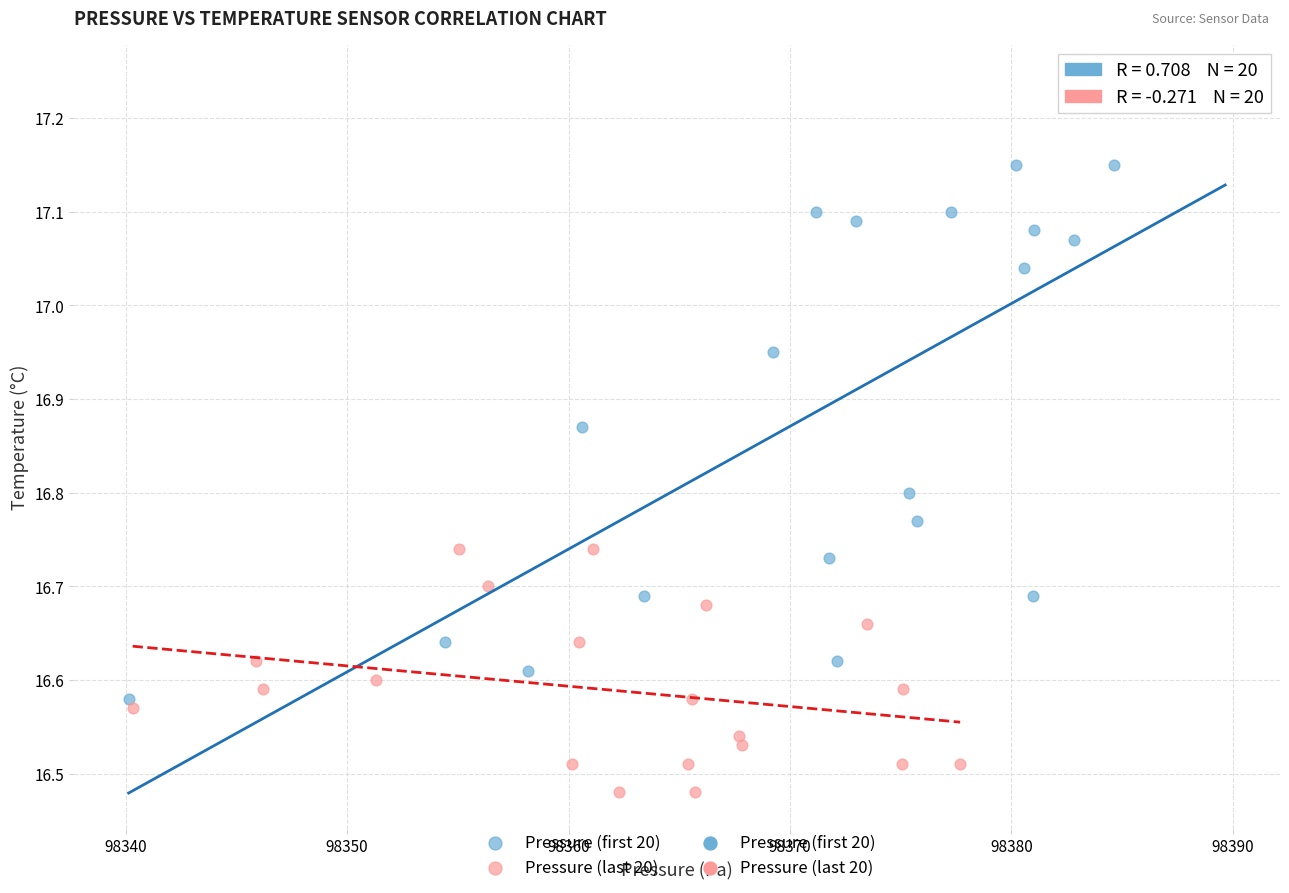

Which series has the largest Y range (max minus min)?

Pressure (first 20)